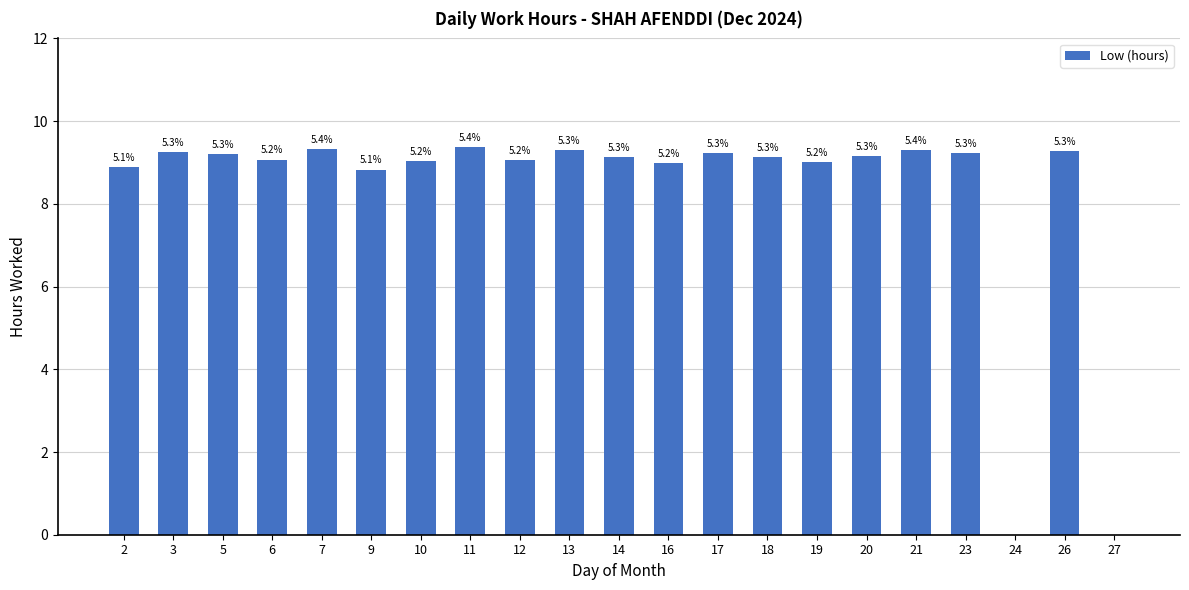

How many values are above zero?

19